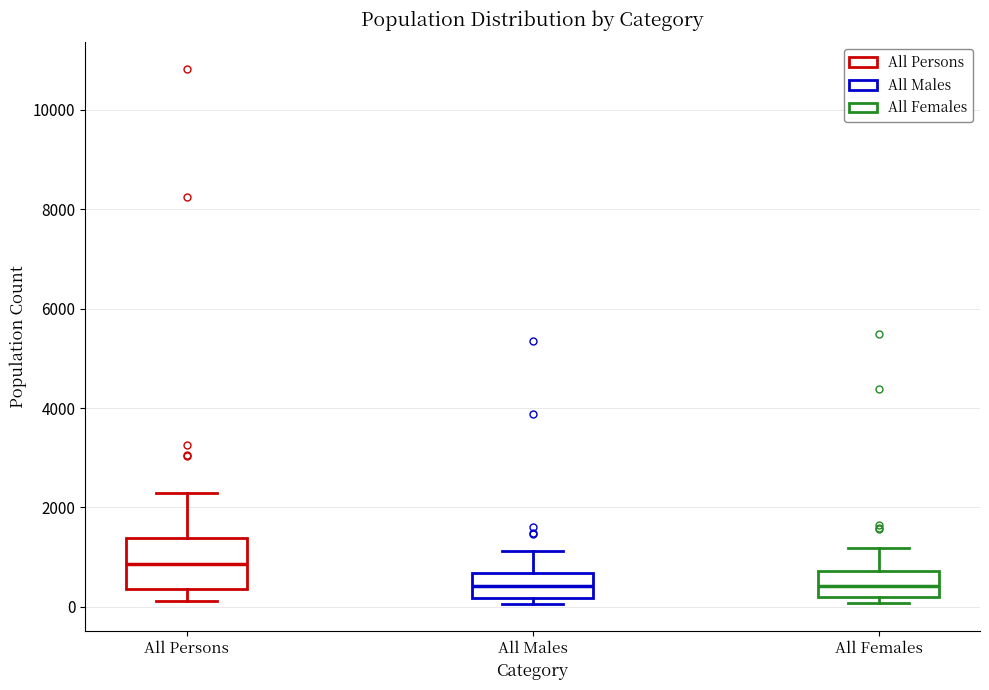

Where is the lower edge of the box for All Persons on the y-axis? The values are not printed on the chart, so give them approximately, as read against the axis.

400